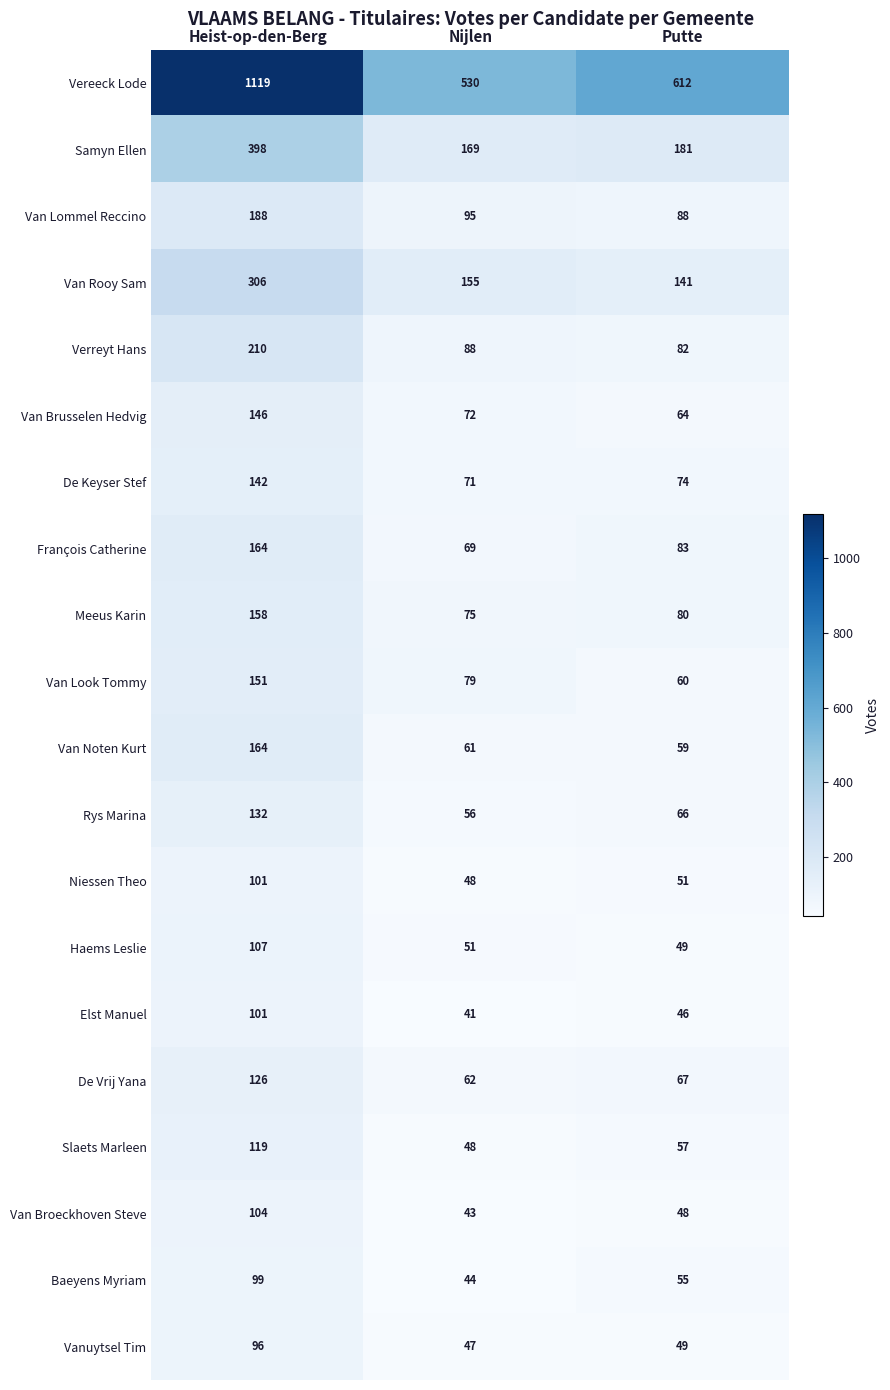

Is the value of Slaets Marleen at Heist-op-den-Berg greater than the value of Vanuytsel Tim at Nijlen?

Yes